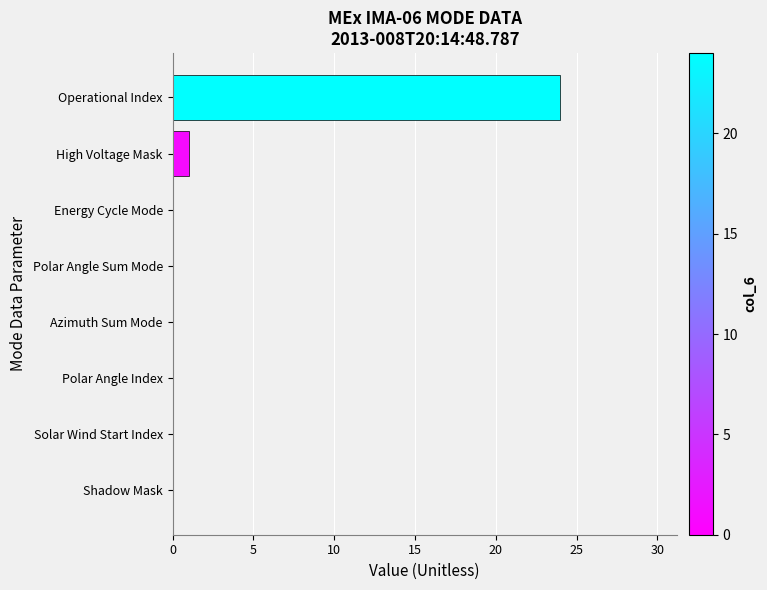

The value at Energy Cycle Mode is -13. True or false?

False